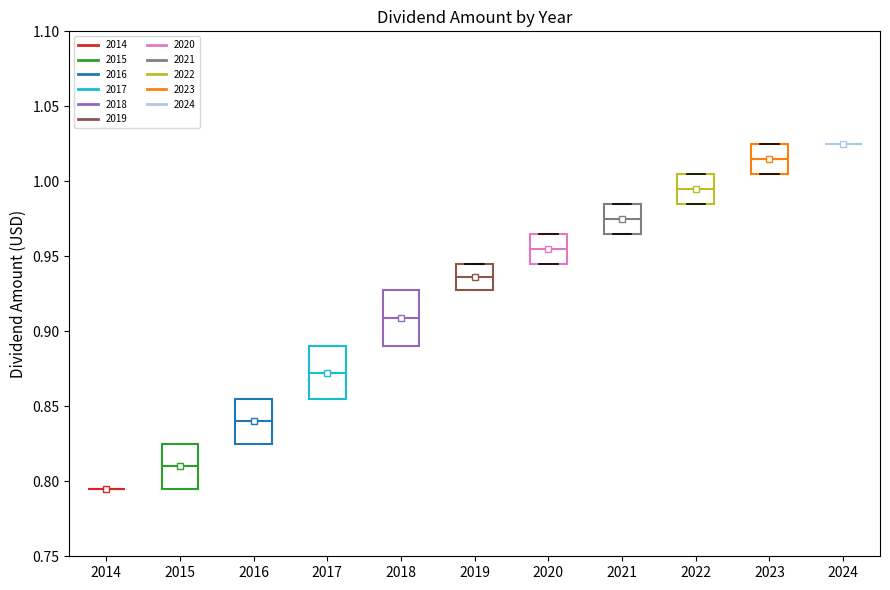

Where is the upper edge of the box at x = 2021 on the y-axis? The values are not printed on the chart, so give them approximately, as read against the axis.

0.985